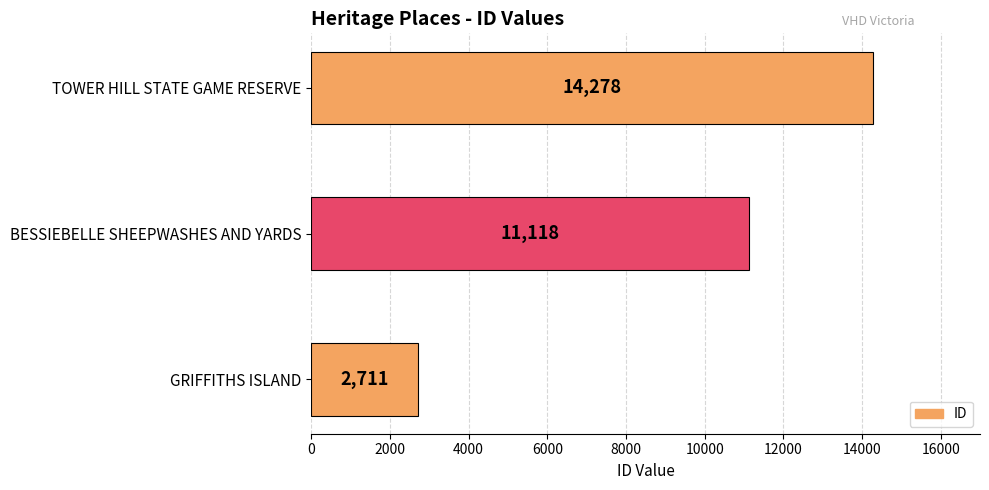

The value at GRIFFITHS ISLAND is 2711. True or false?

True